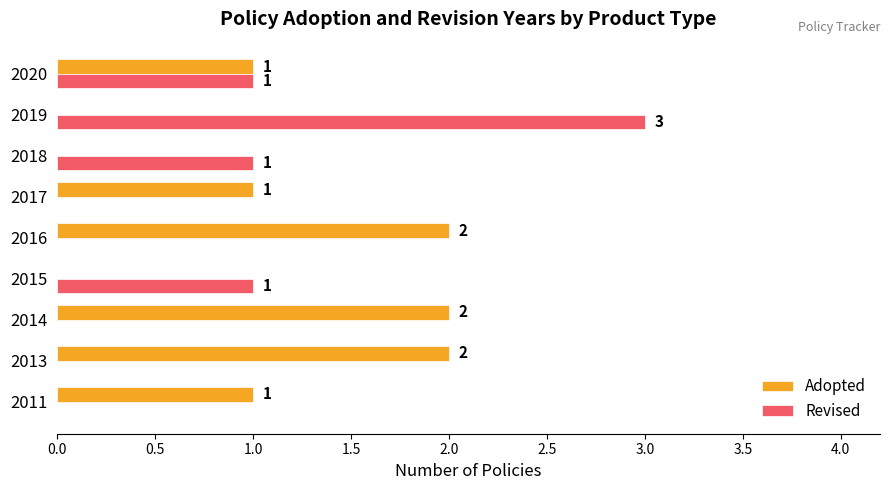

Which series has the largest total across all categories?

Adopted